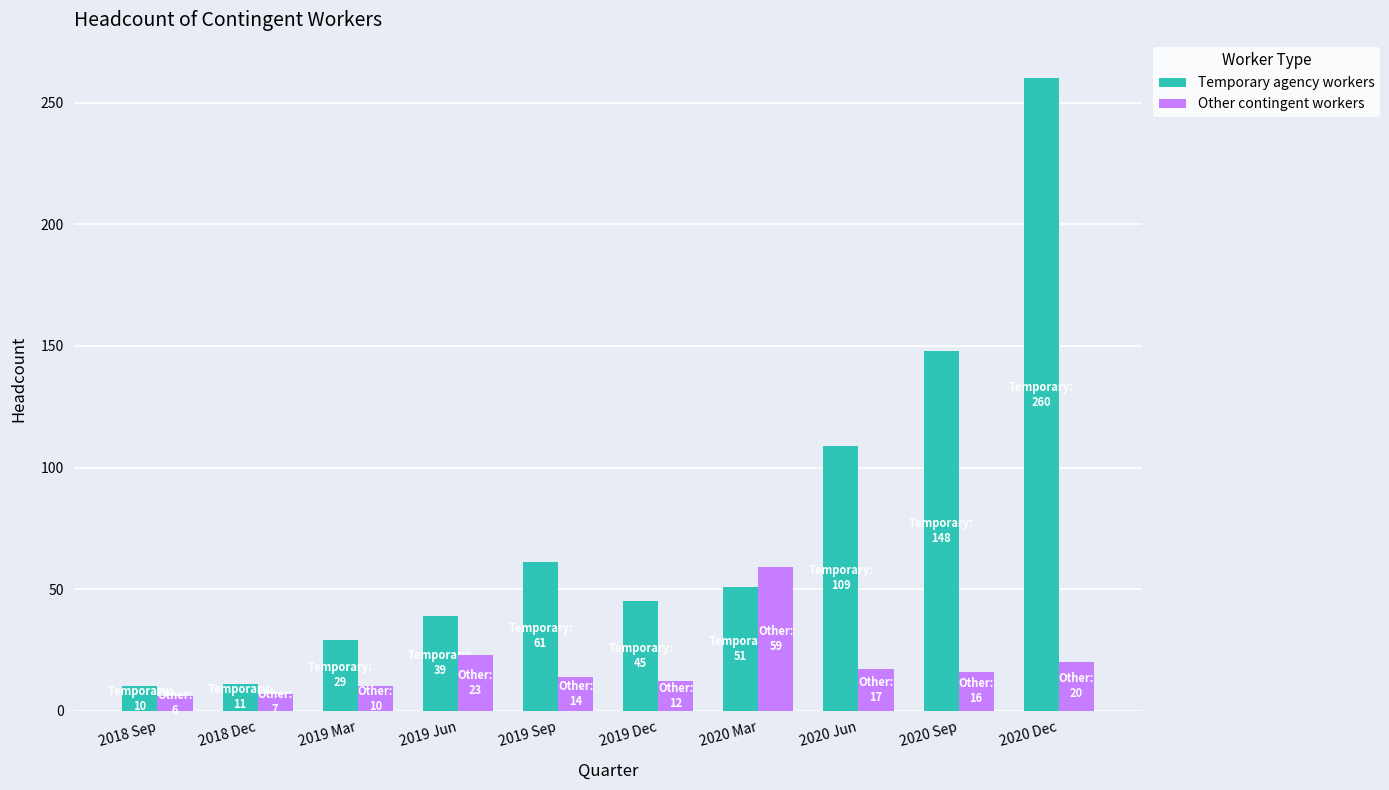

What is the difference between the maximum and minimum values in the Other contingent workers series?

53